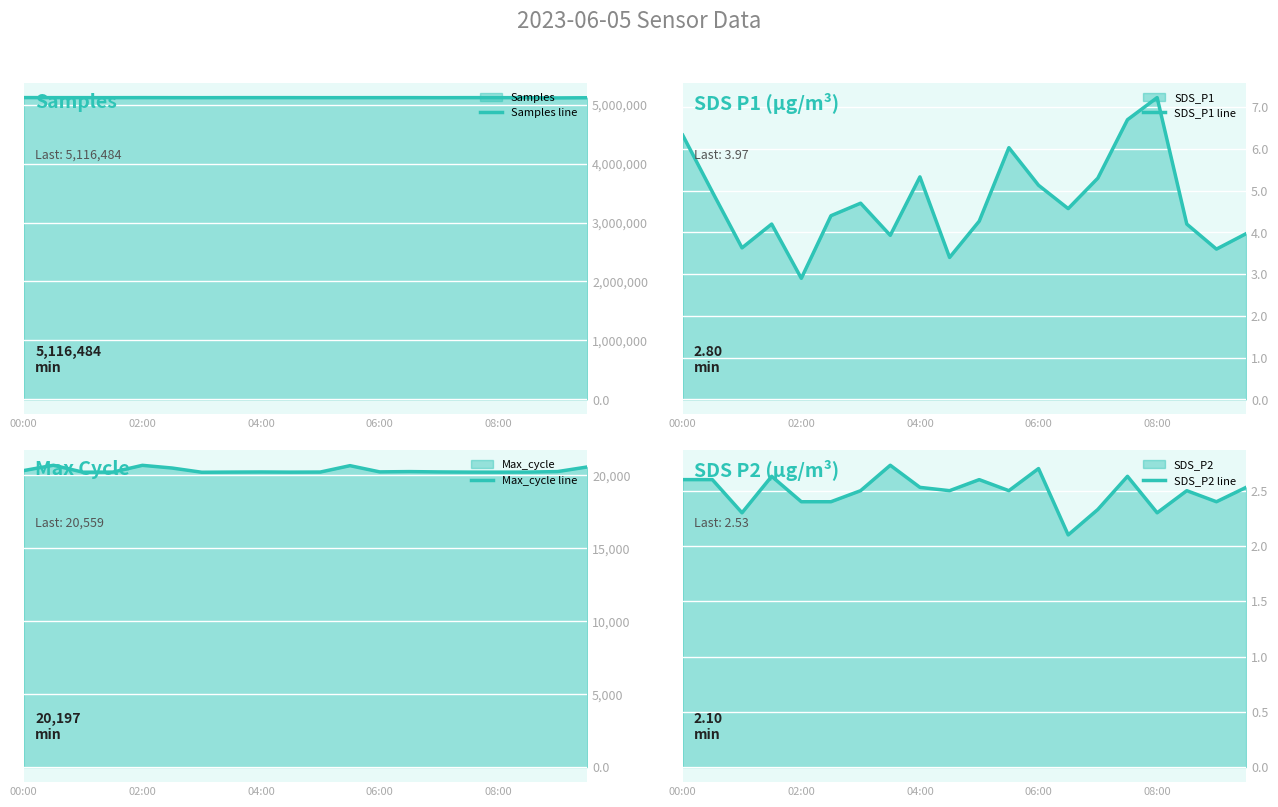

How many values in the SDS_P1 line series exceed 4?

14